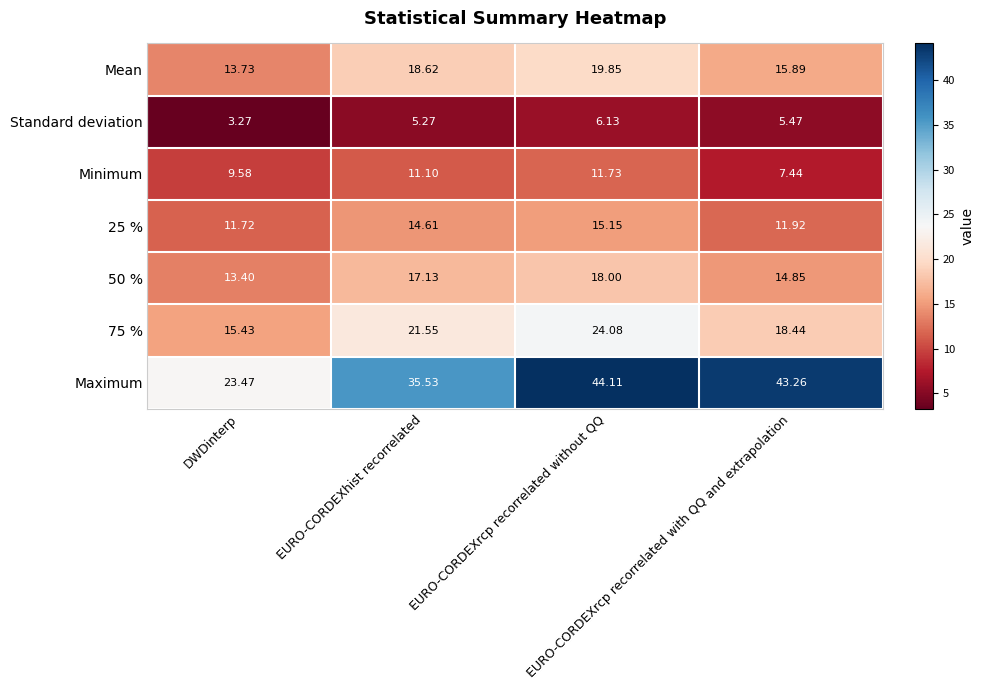

Which series has the largest range (max minus min)?

Maximum